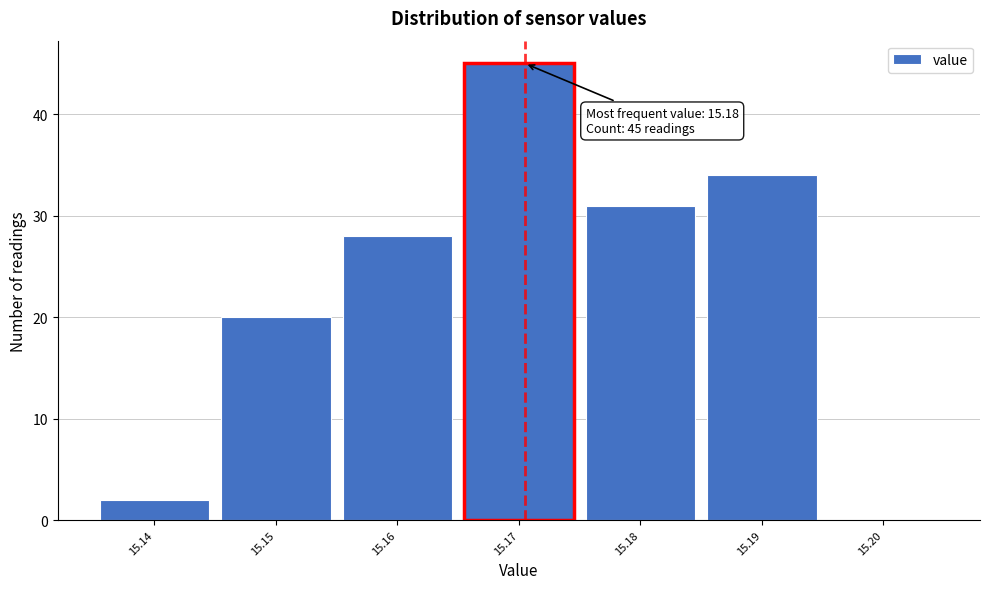

Reading right to left, extract all data points from this chart.

15.20=0	15.19=34	15.18=31	15.17=45	15.16=28	15.15=20	15.14=2